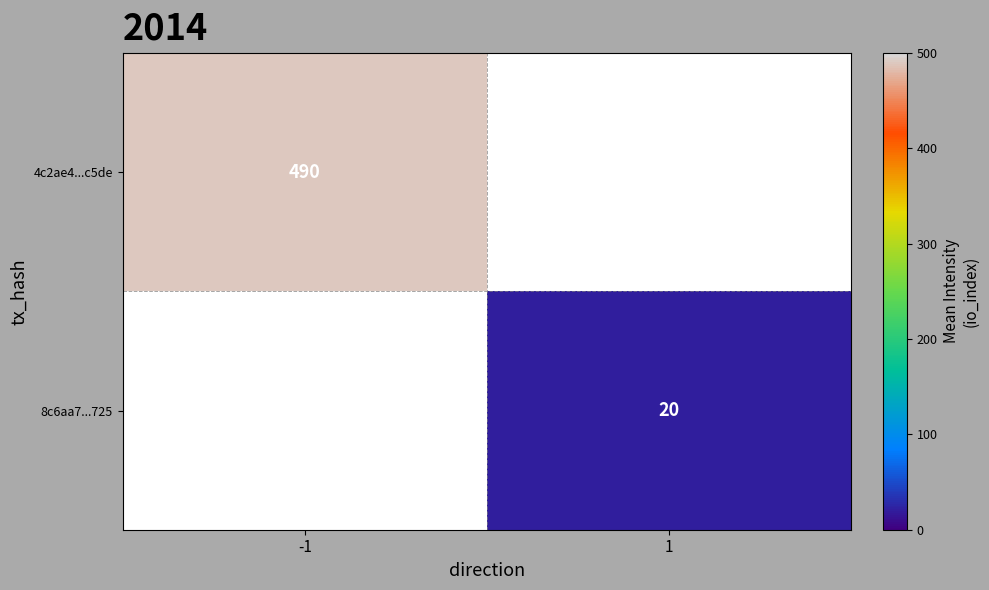

Between 1 and -1, which is larger?

-1